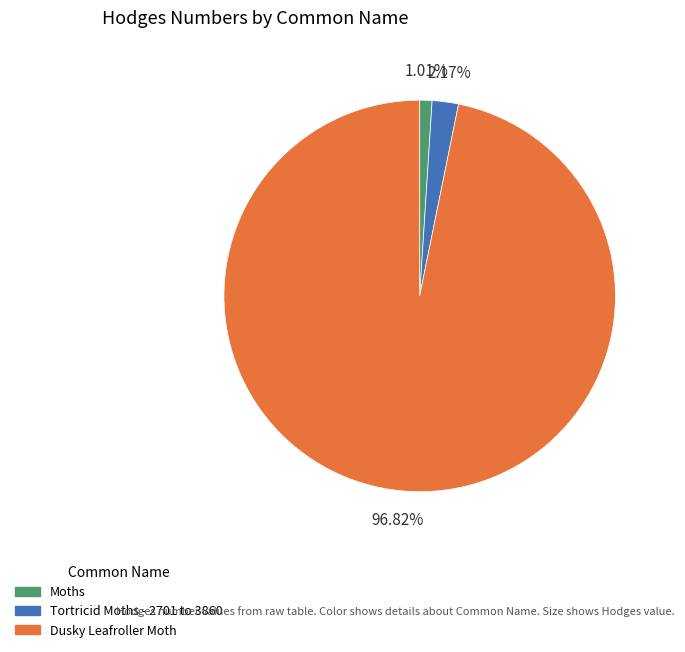

Rank the categories by value from highest to lowest.

Dusky Leafroller Moth, Tortricid Moths - 2701 to 3860, Moths